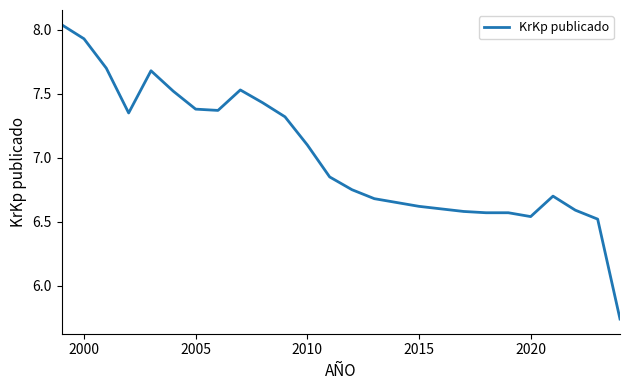

What is the difference between the maximum and minimum values?

2.3